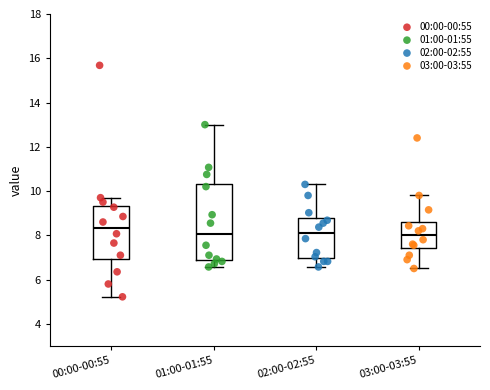

Where does the median line of the box for 03:00-03:55 sit on the y-axis? The values are not printed on the chart, so give them approximately, as read against the axis.

8.0